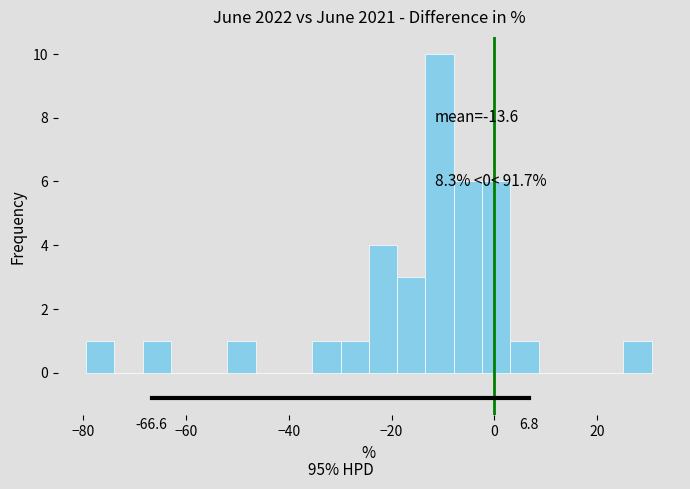

Around what value on the x-axis is the tallest bar? Give the approximate position of its centre, as read against the axis.

-10